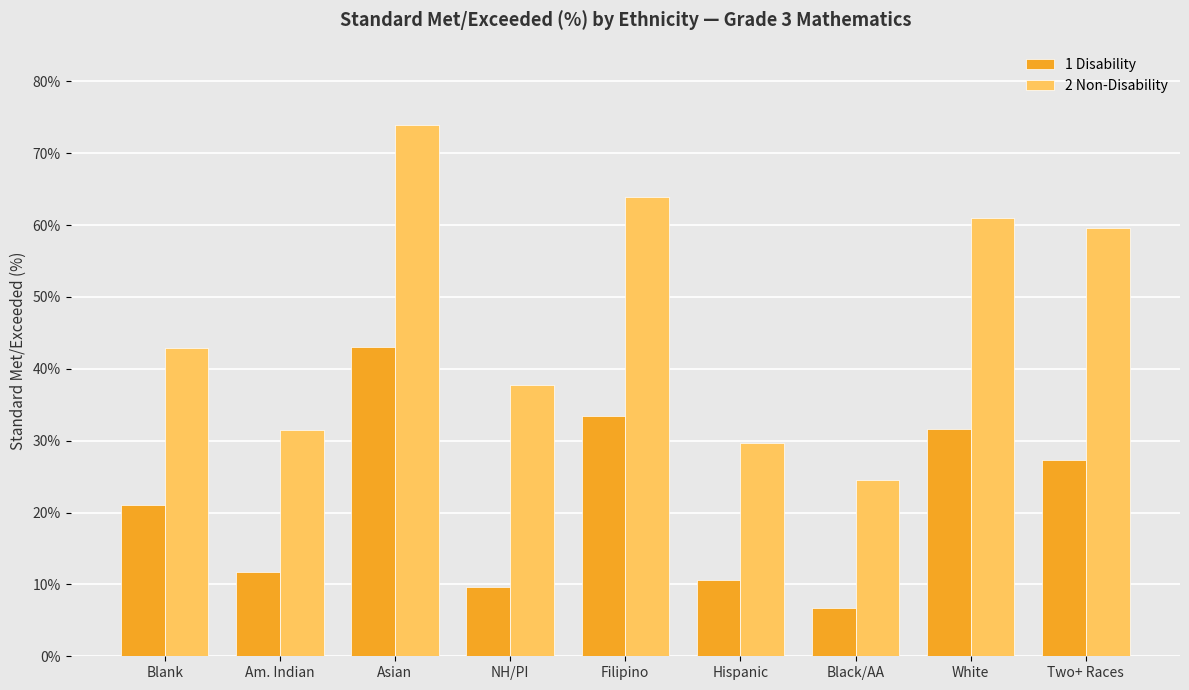

What is the difference between the maximum and minimum values in the 1 Disability series?

36.4